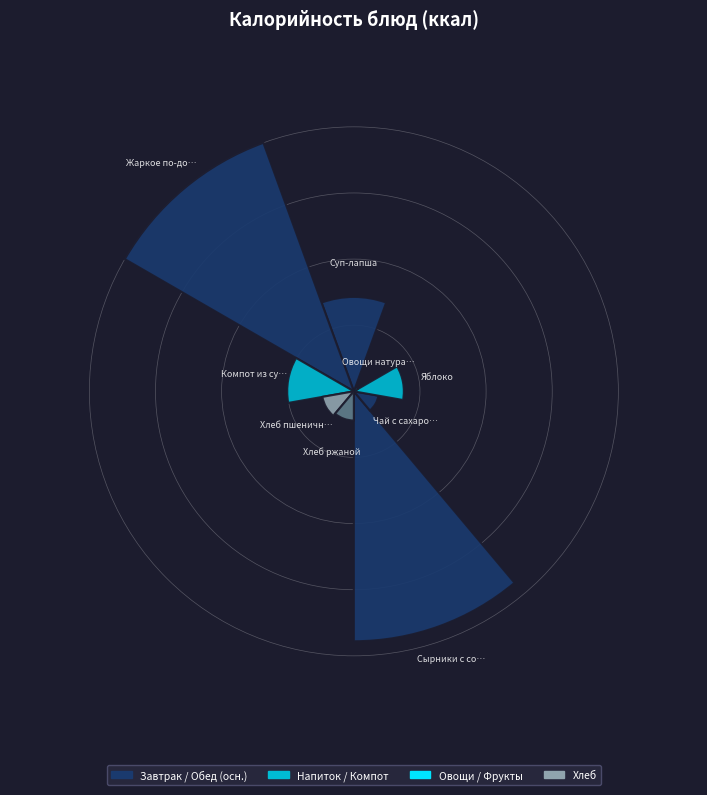

Which slice is the smallest?

Овощи натуральные